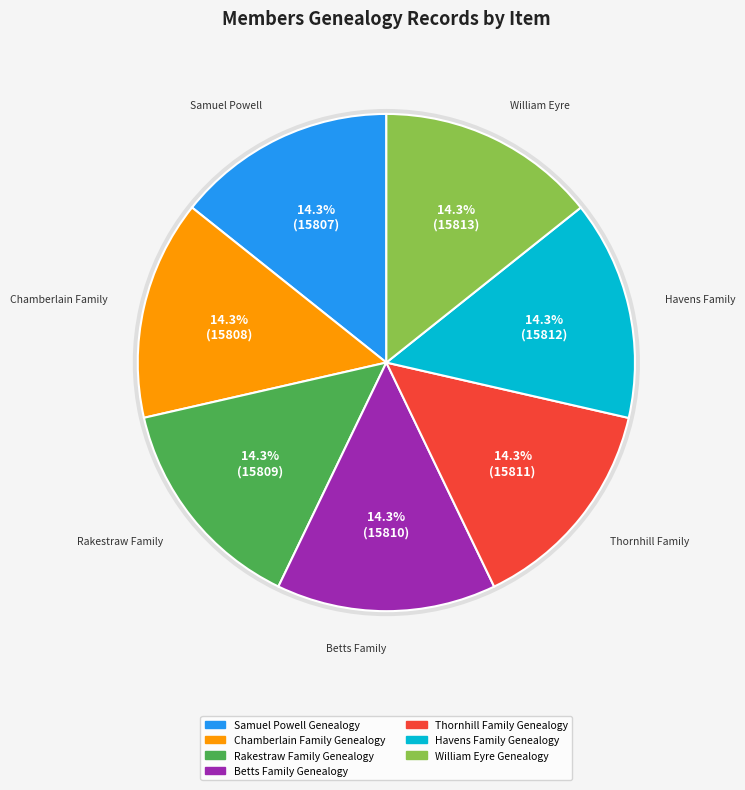

Rank the categories by value from highest to lowest.

William Eyre Genealogy, Havens Family Genealogy, Thornhill Family Genealogy, Betts Family Genealogy, Rakestraw Family Genealogy, Chamberlain Family Genealogy, Samuel Powell Genealogy